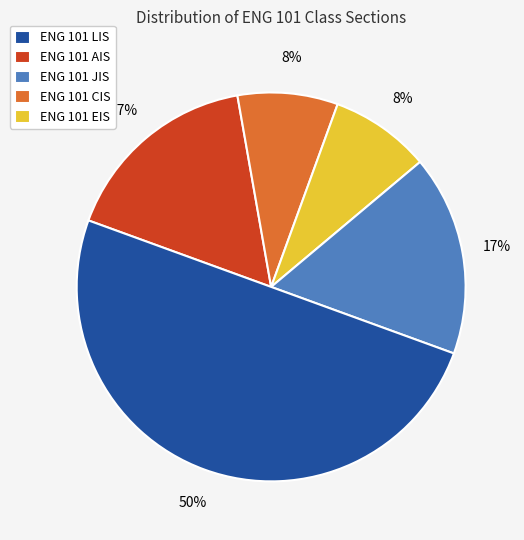

To the nearest percent, what percentage of the pie is ENG 101 AIS?

8%